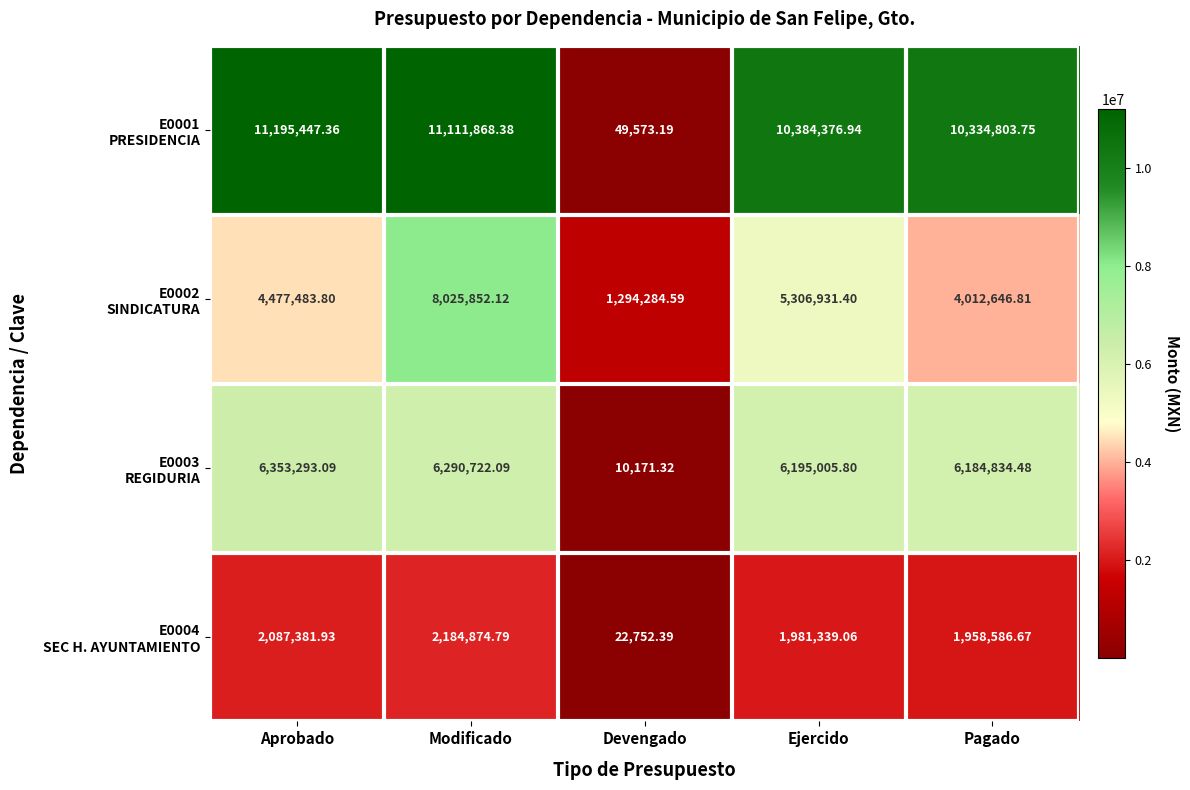

At which category is the sum across all series the highest?

Modificado